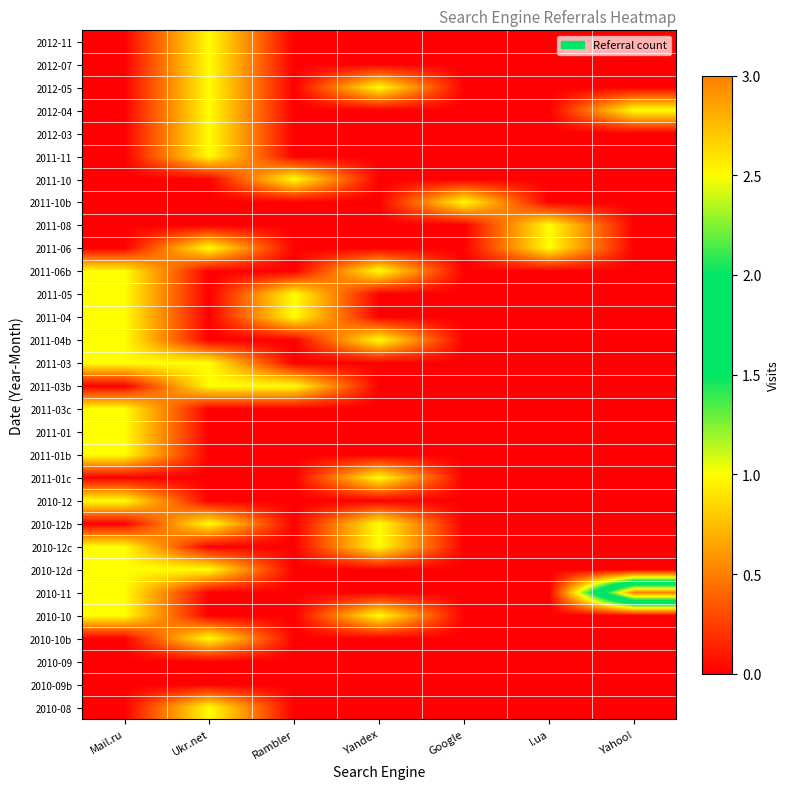

At which category does the chart reach its peak across all series?

Yahoo!